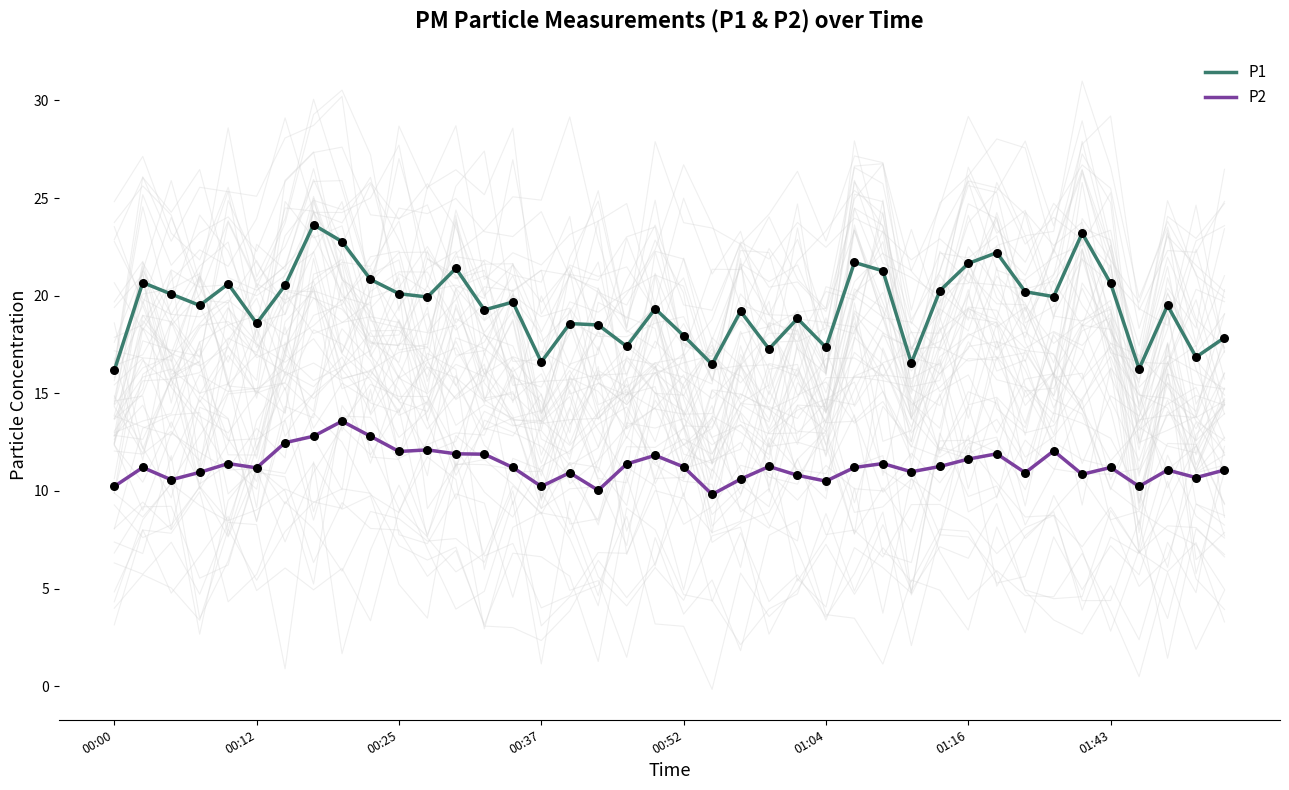

Which series reaches the minimum Y coordinate?

P2